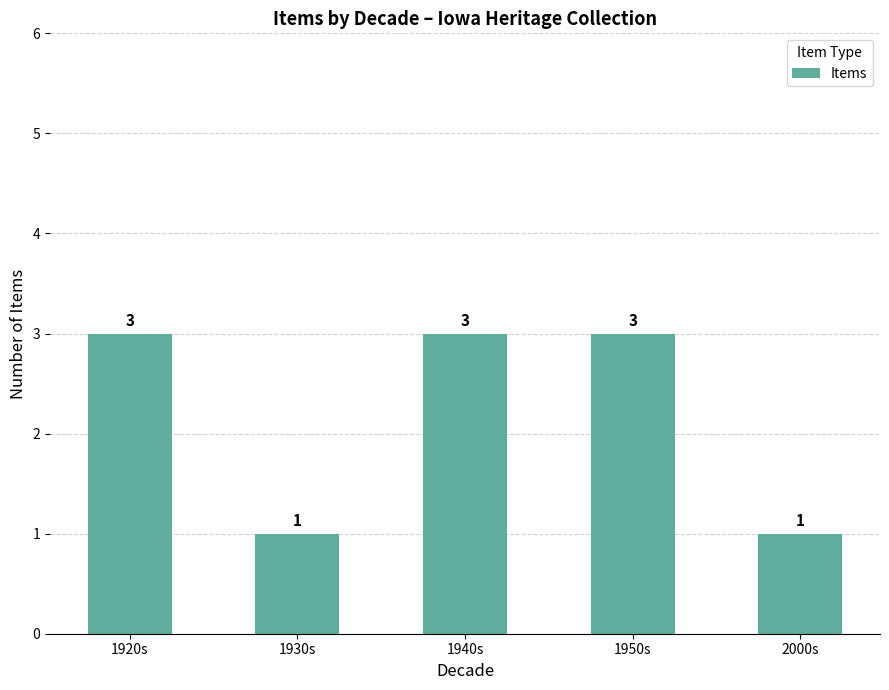

What is the minimum value shown in the chart?

1